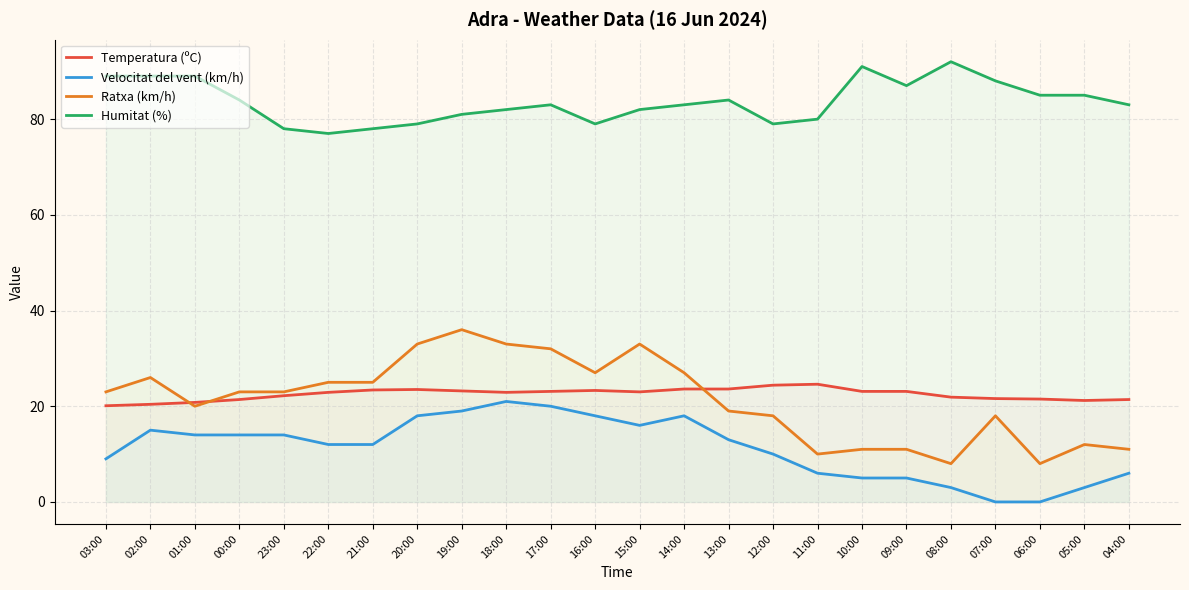

At which category is the sum across all series the highest?

19:00